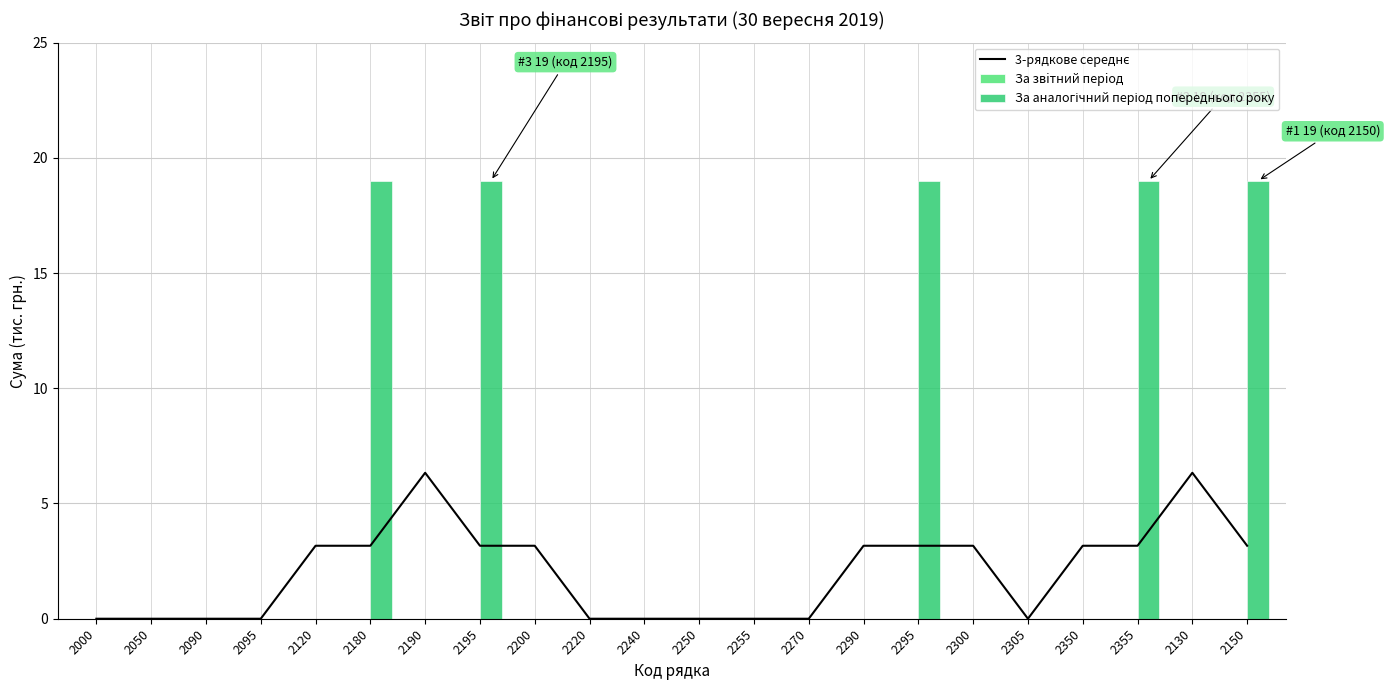

The За аналогічний період попереднього року series shows 0.0 at 2305. True or false?

True